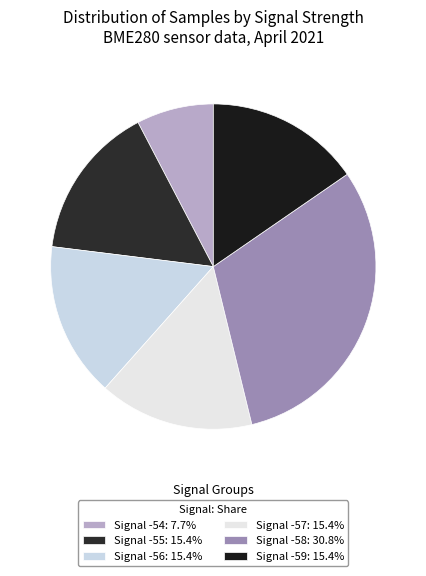

Which slice is the largest?

-58